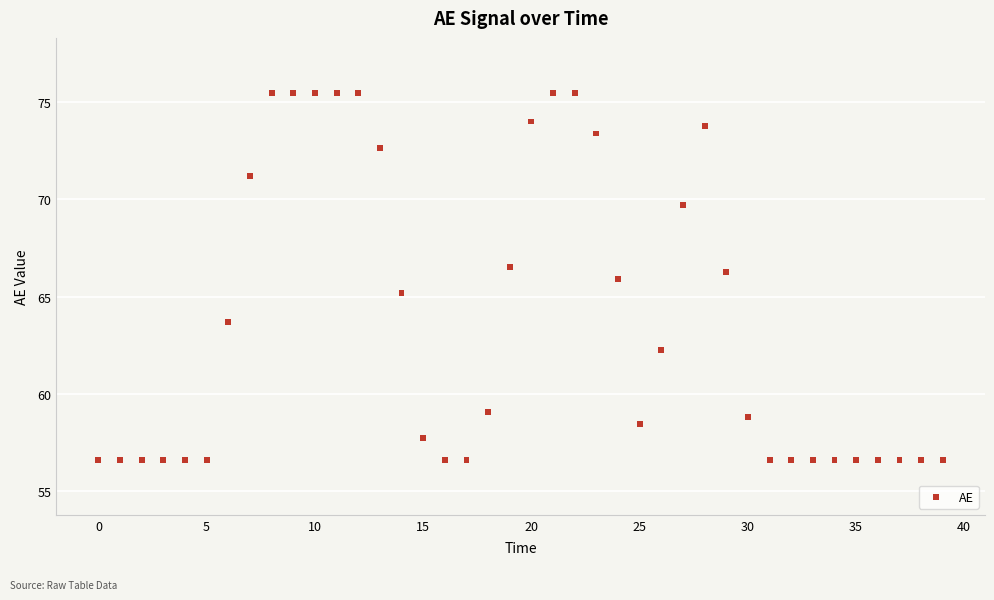

What is the range of X values (max minus min)?

39.0